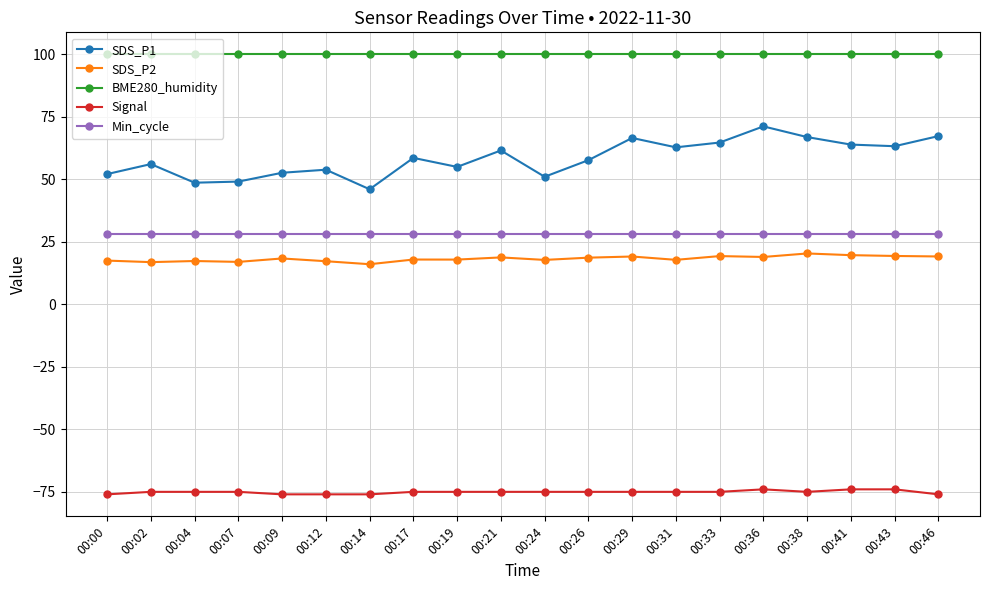

What is the lowest value of the SDS_P1 series?

46.0